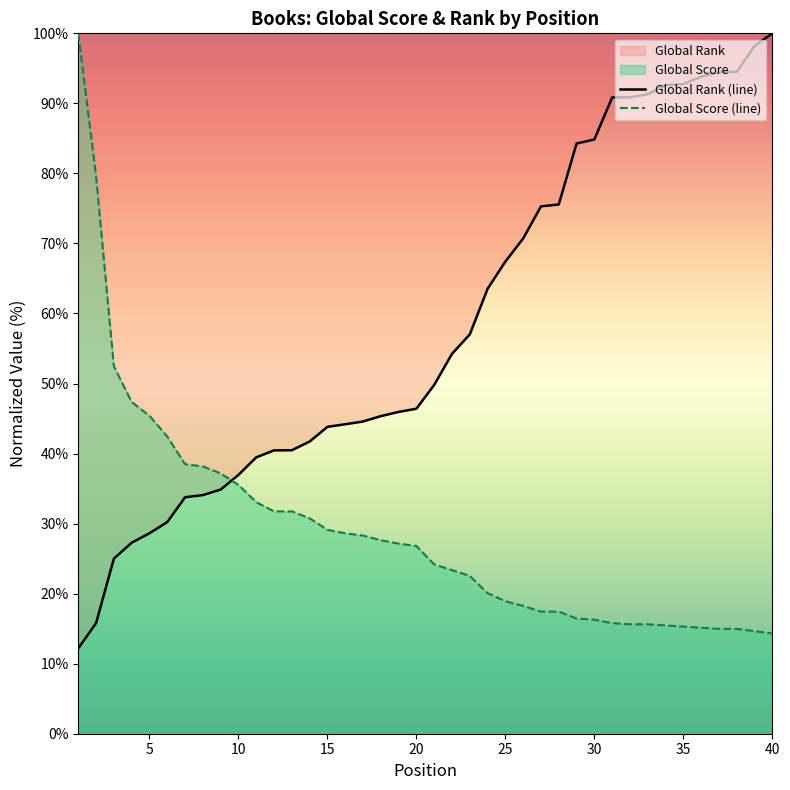

True or false: Global Rank (line) has more than 2 interior local peaks.

False